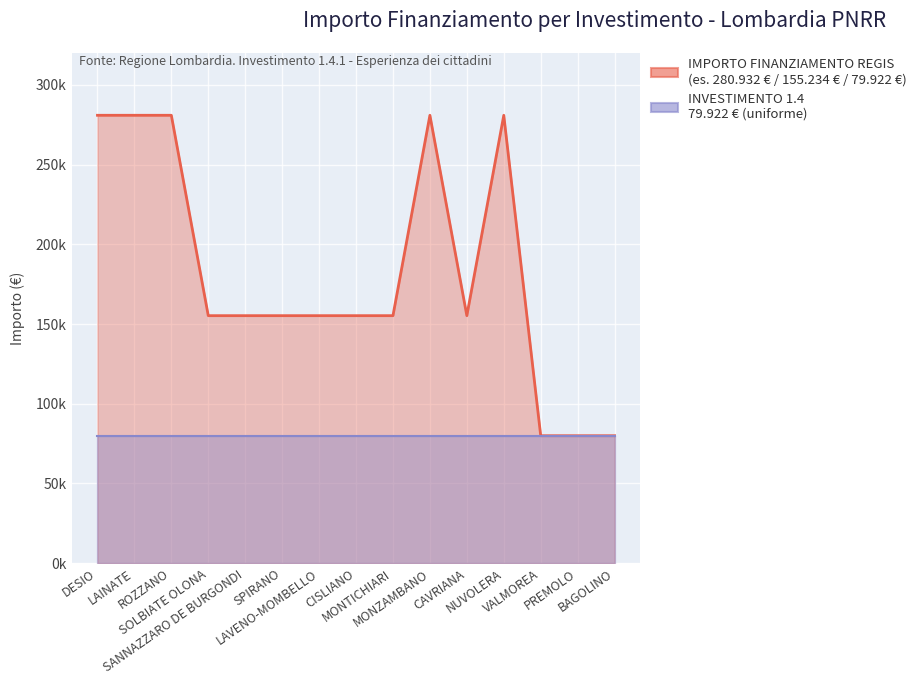

Rank the categories by value from highest to lowest.

DESIO, LAINATE, ROZZANO, MONZAMBANO, NUVOLERA, SOLBIATE OLONA, SANNAZZARO DE BURGONDI, SPIRANO, LAVENO-MOMBELLO, CISLIANO, MONTICHIARI, CAVRIANA, VALMOREA, PREMOLO, BAGOLINO